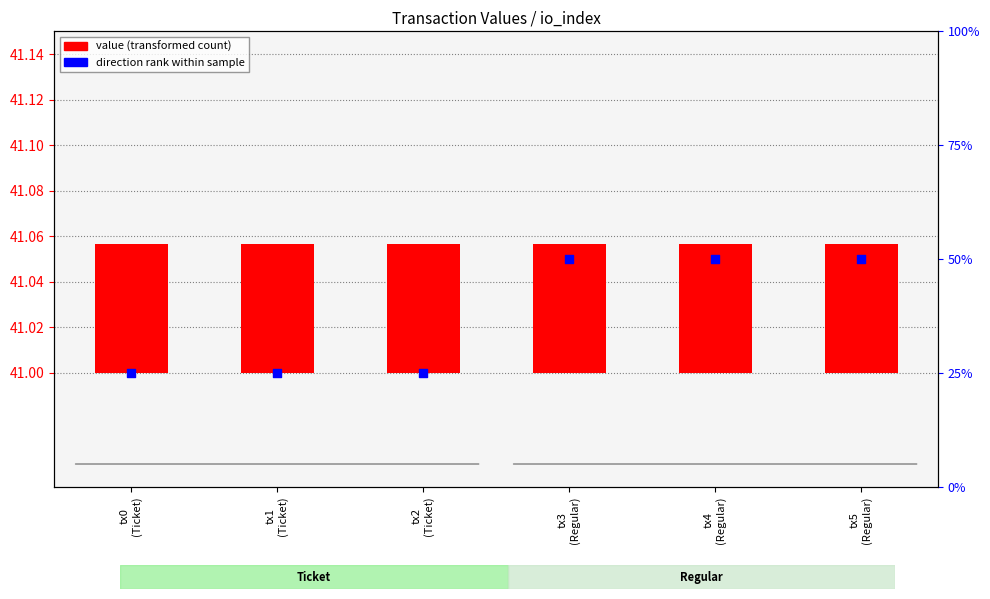

At how many categories does at least one series exceed 7?

6